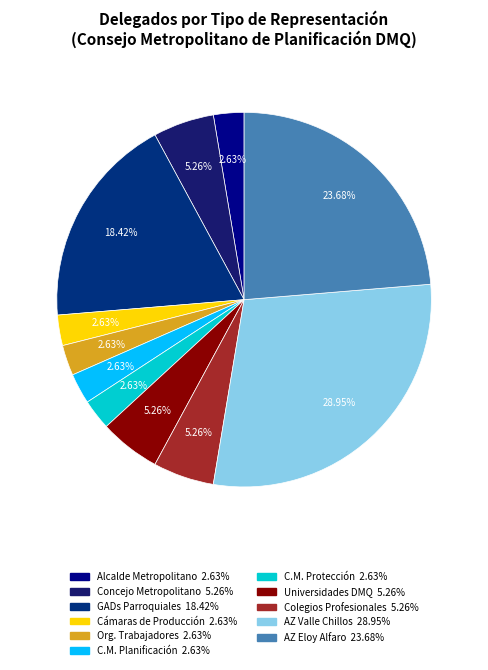

Which slice is the largest?

ADMINISTRACIÓN ZONAL VALLE DE LOS CHILLOS